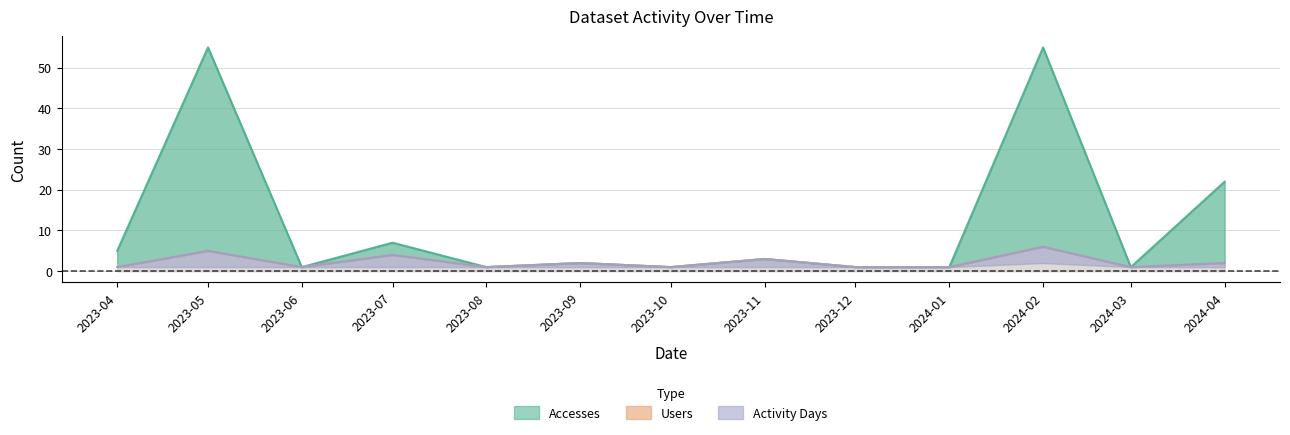

What value does the Accesses series have at 2023-07?

7